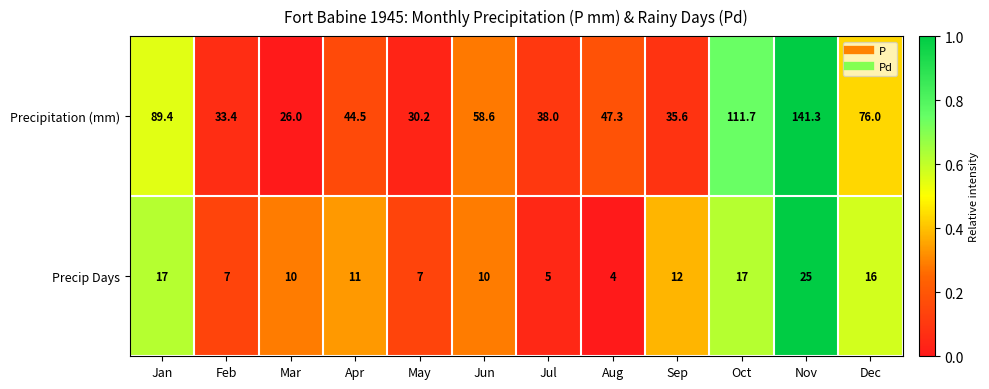

How many distinct data groups are displayed?

2